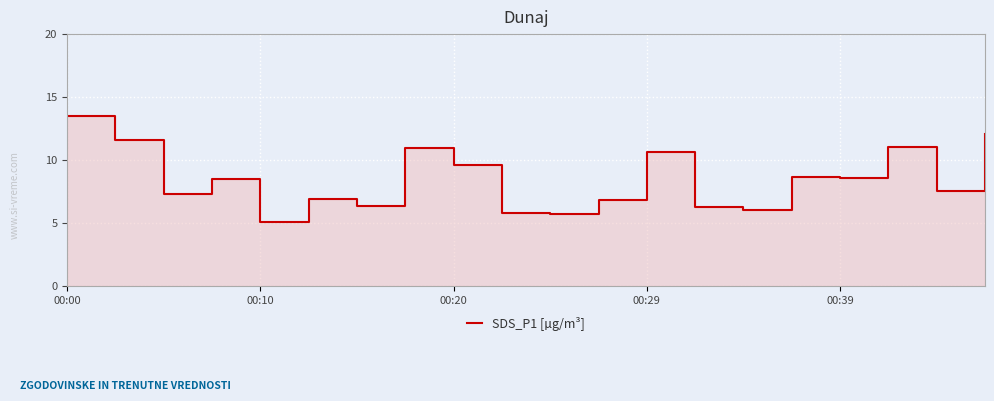

What is the minimum value shown in the chart?

5.1